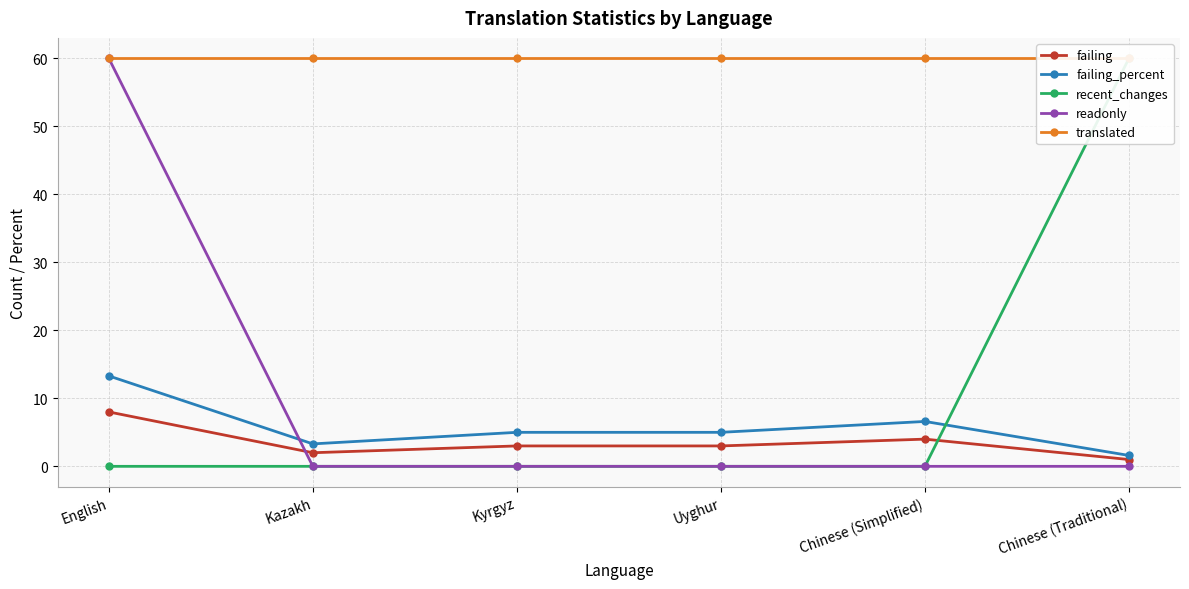

What are all the series names shown in the legend?

failing, failing_percent, recent_changes, readonly, translated